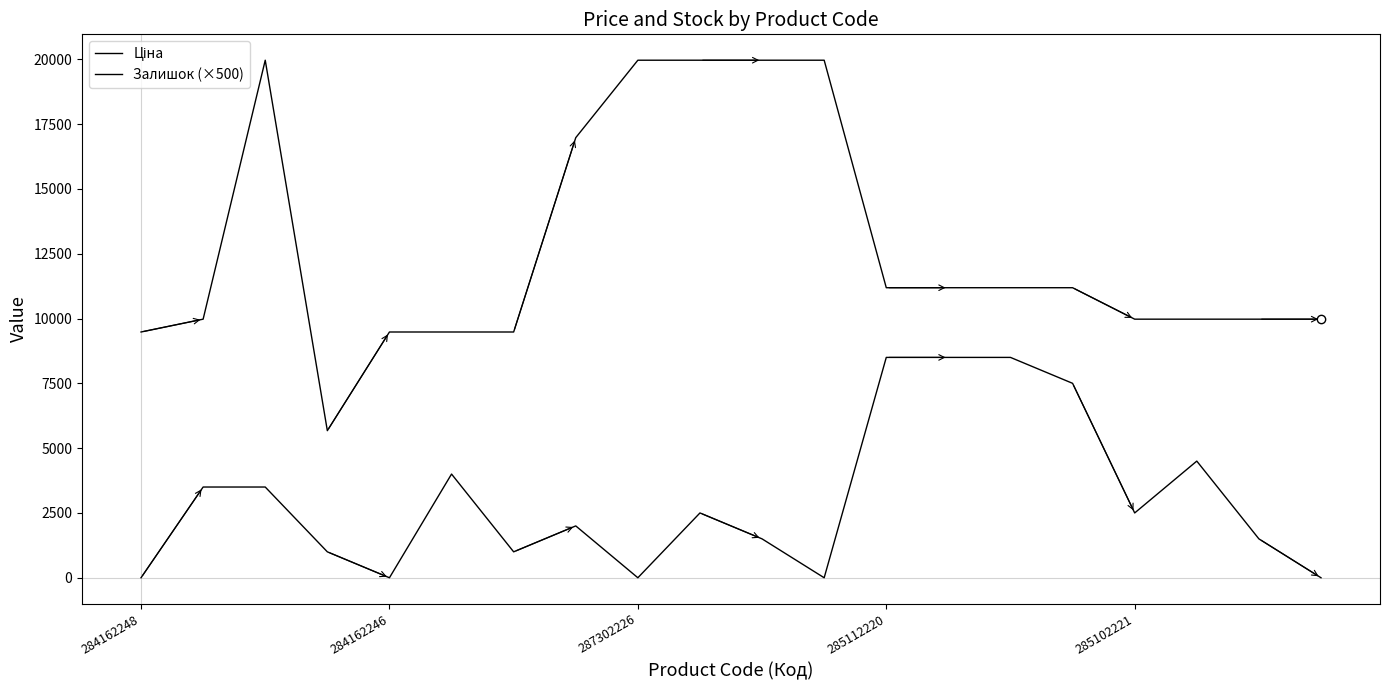

True or false: Залишок (×500) and Ціна cross at least once.

False